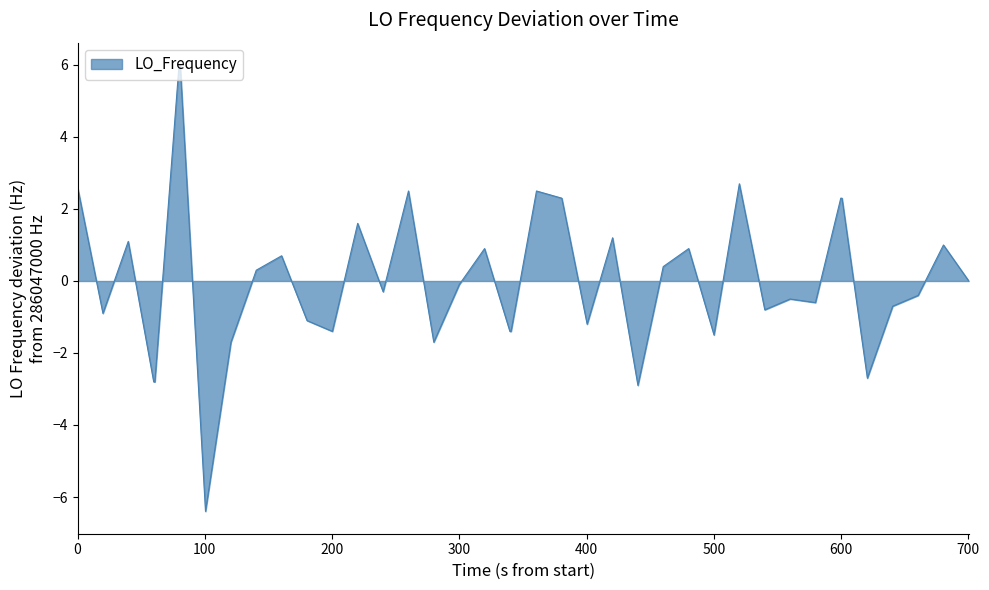

Reading left to right, list all the values displayed in this chart.

2.6	-0.9	1.1	-2.8	-2.8	6.0	6.0	-6.4	-1.7	0.3	0.7	-1.1	-1.4	1.6	-0.3	2.5	-1.7	-0.1	0.9	-1.4	-1.4	2.5	2.3	-1.2	1.2	-2.9	0.4	0.9	-1.5	2.7	-0.8	-0.5	-0.6	2.3	2.3	-2.7	-0.7	-0.4	1.0	0.0